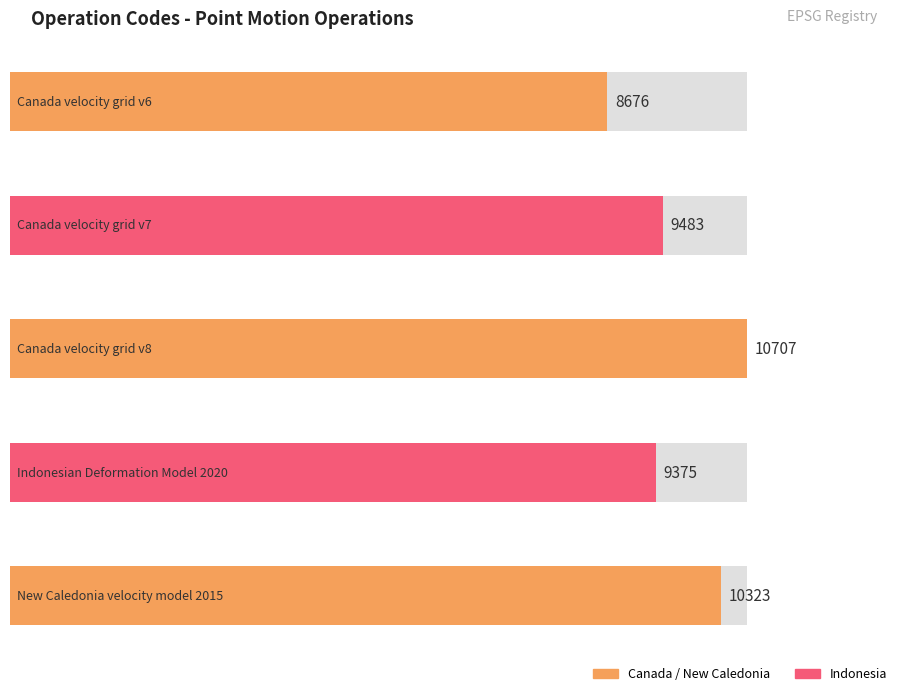

How many values exceed 9483?

2